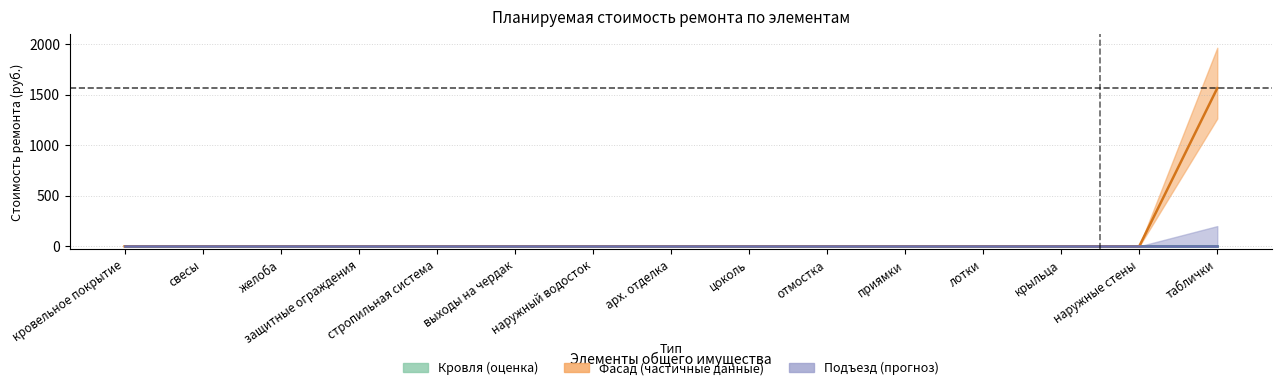

Is the value of фасад at желоба greater than the value of кровля at защитные ограждения?

No